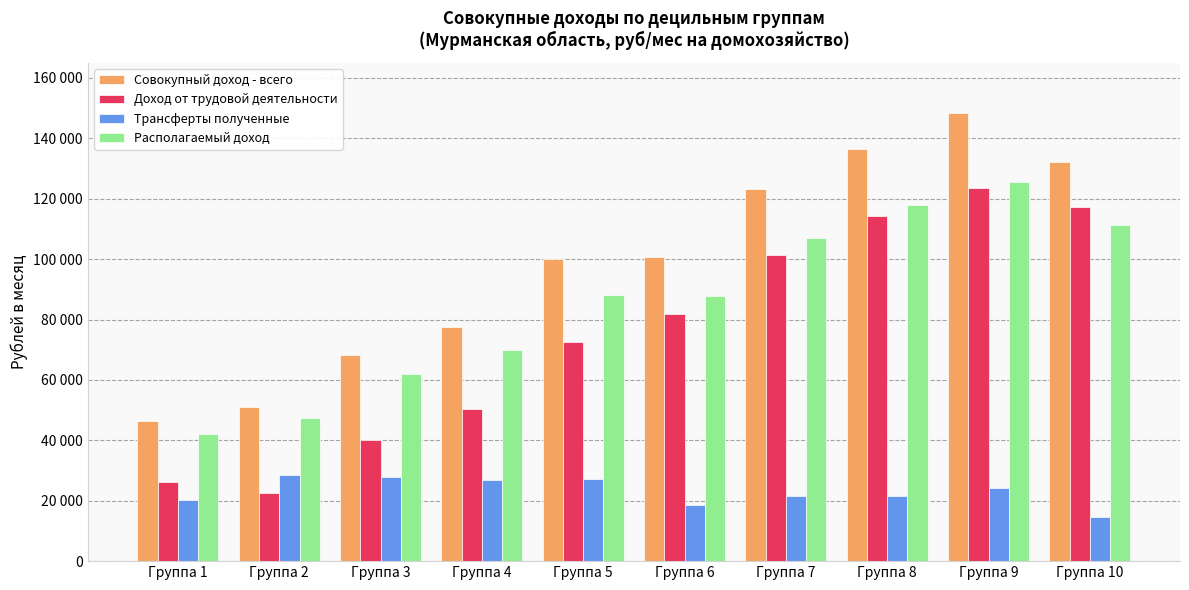

The Совокупный доход - всего series shows 68377.5 at Группа 3. True or false?

True